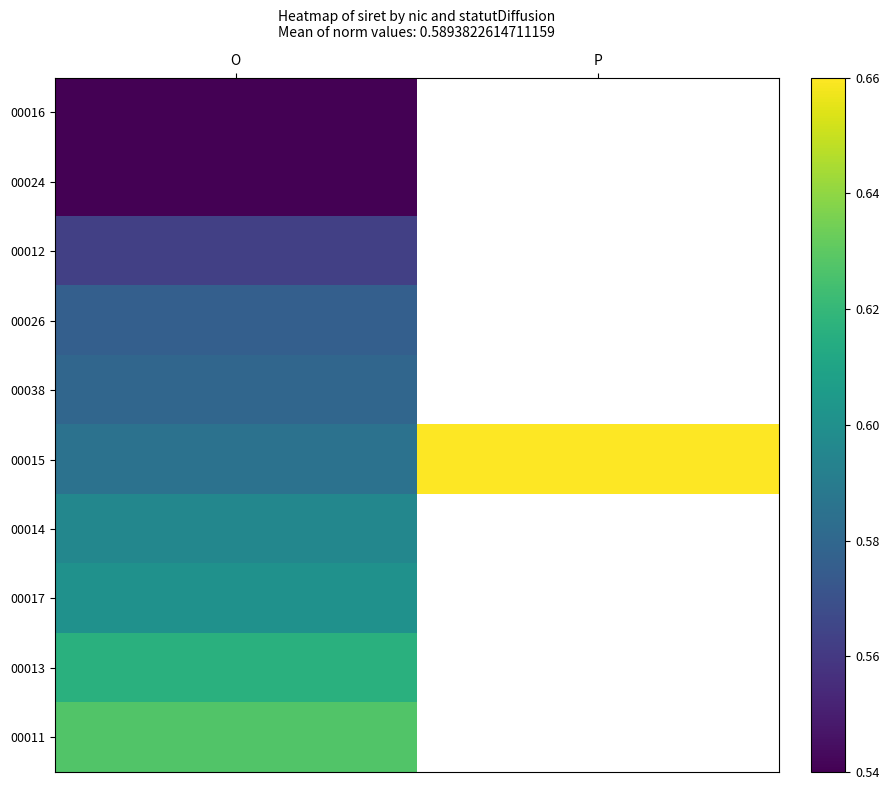

What is the lowest value of the 00013 series?

0.6